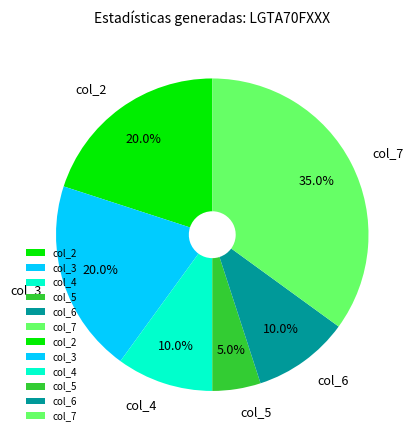

Which category has the smallest portion of the pie?

col_5